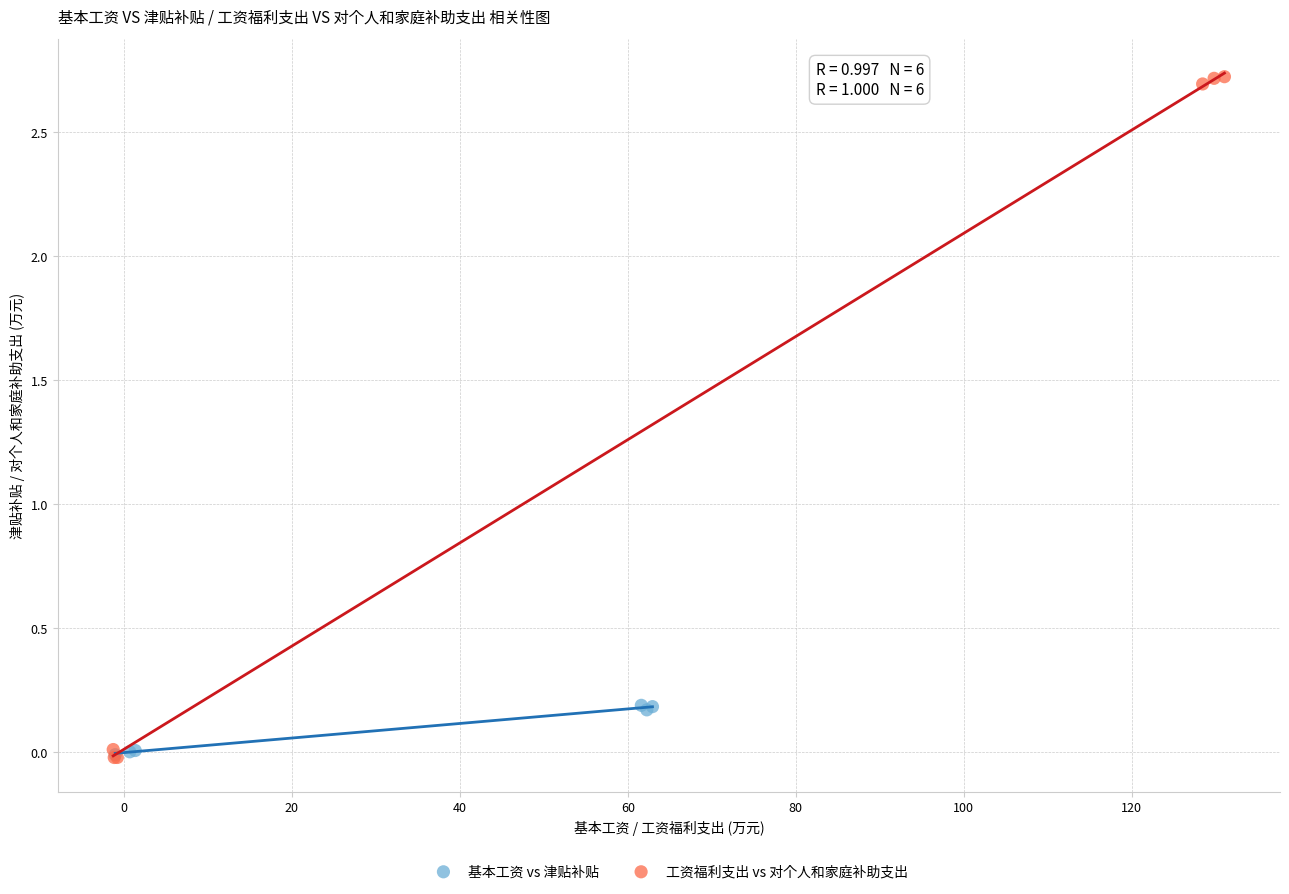

What are all the series names shown in the legend?

基本工资 vs 津贴补贴, 工资福利支出 vs 对个人和家庭补助支出